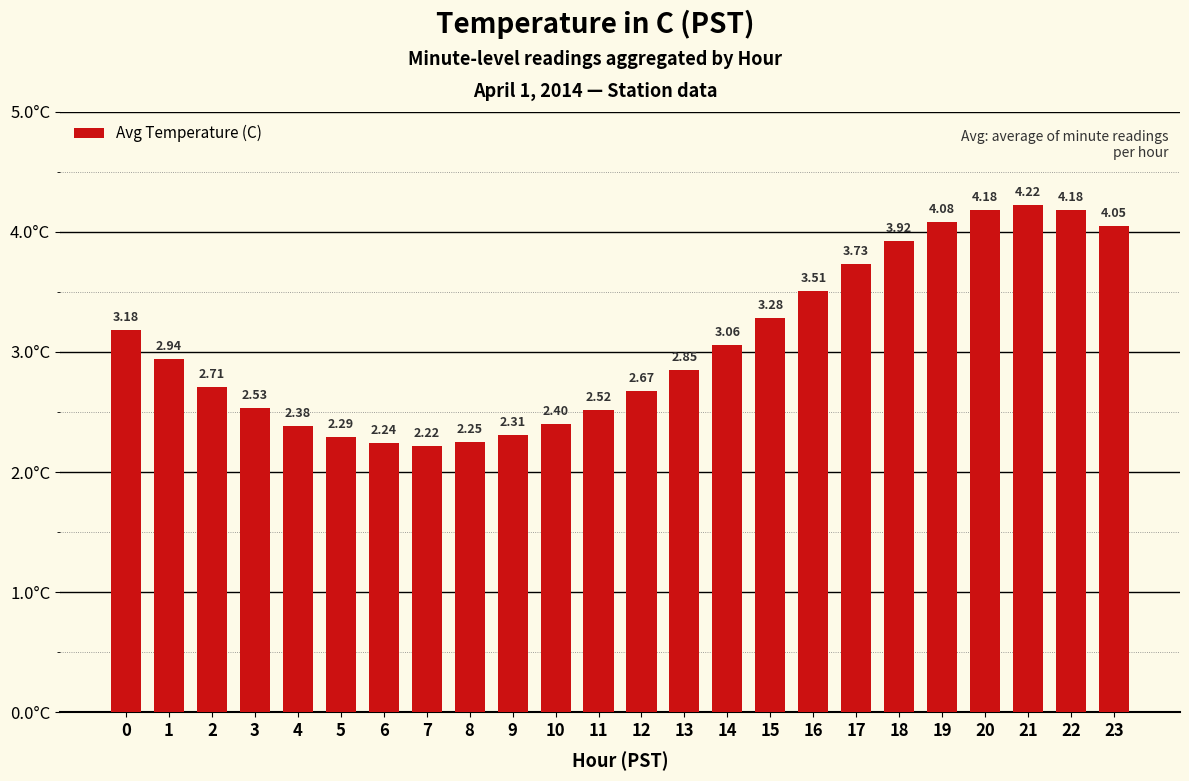

Which label corresponds to the largest value in the chart?

21